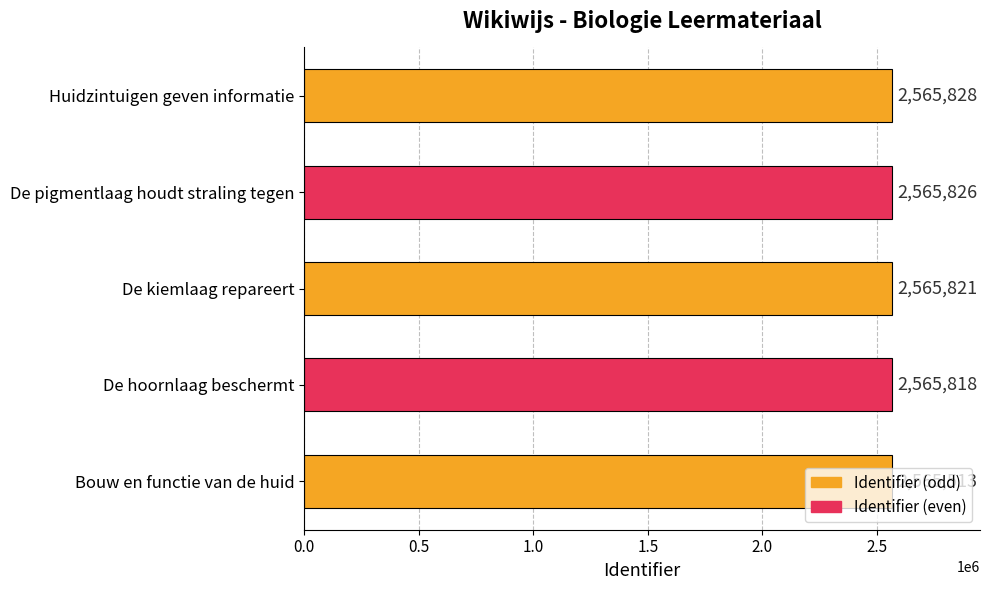

What is the change in value from De hoornlaag beschermt to Huidzintuigen geven informatie?

+10